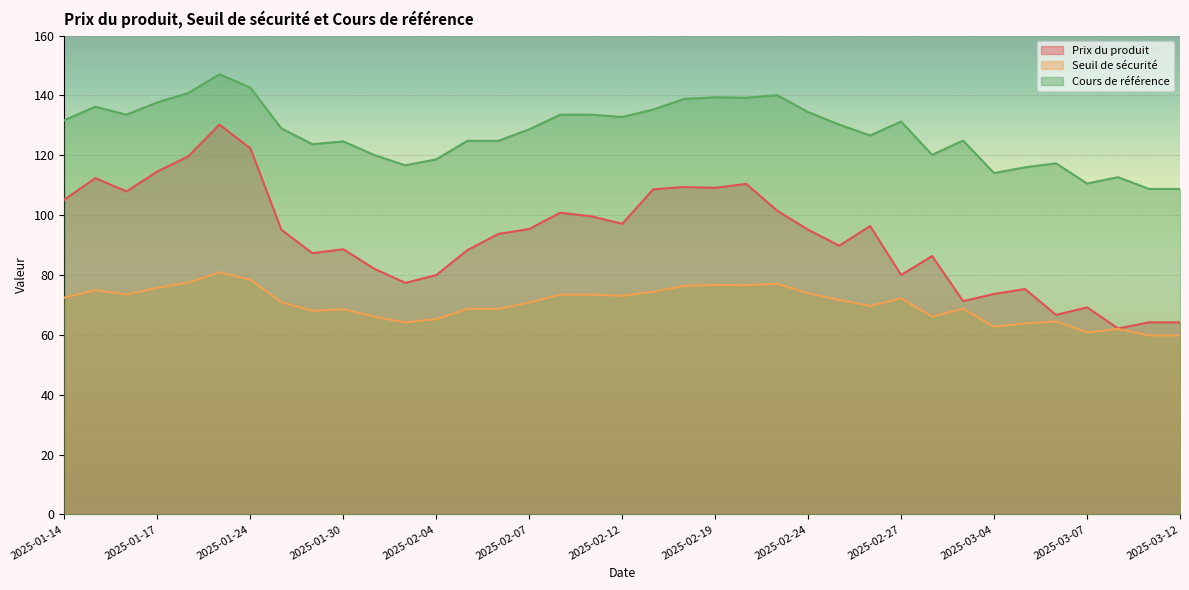

Where is the first local minimum for Cours de référence?

2025-01-16